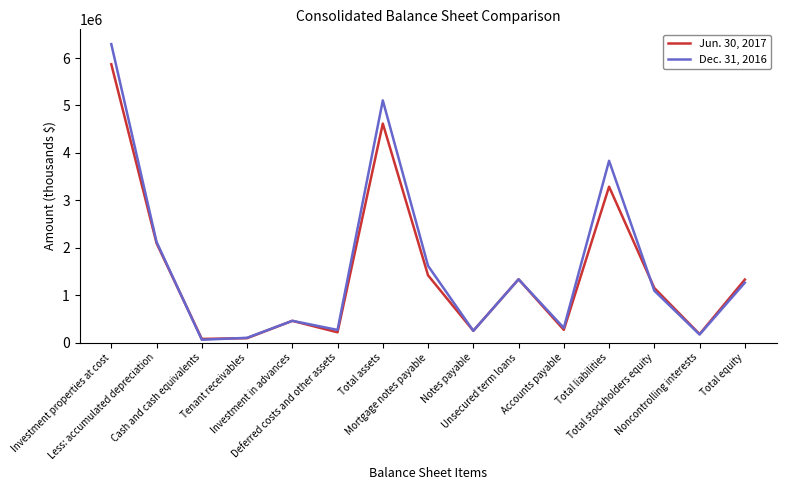

What position from the left is Mortgage notes payable?

8